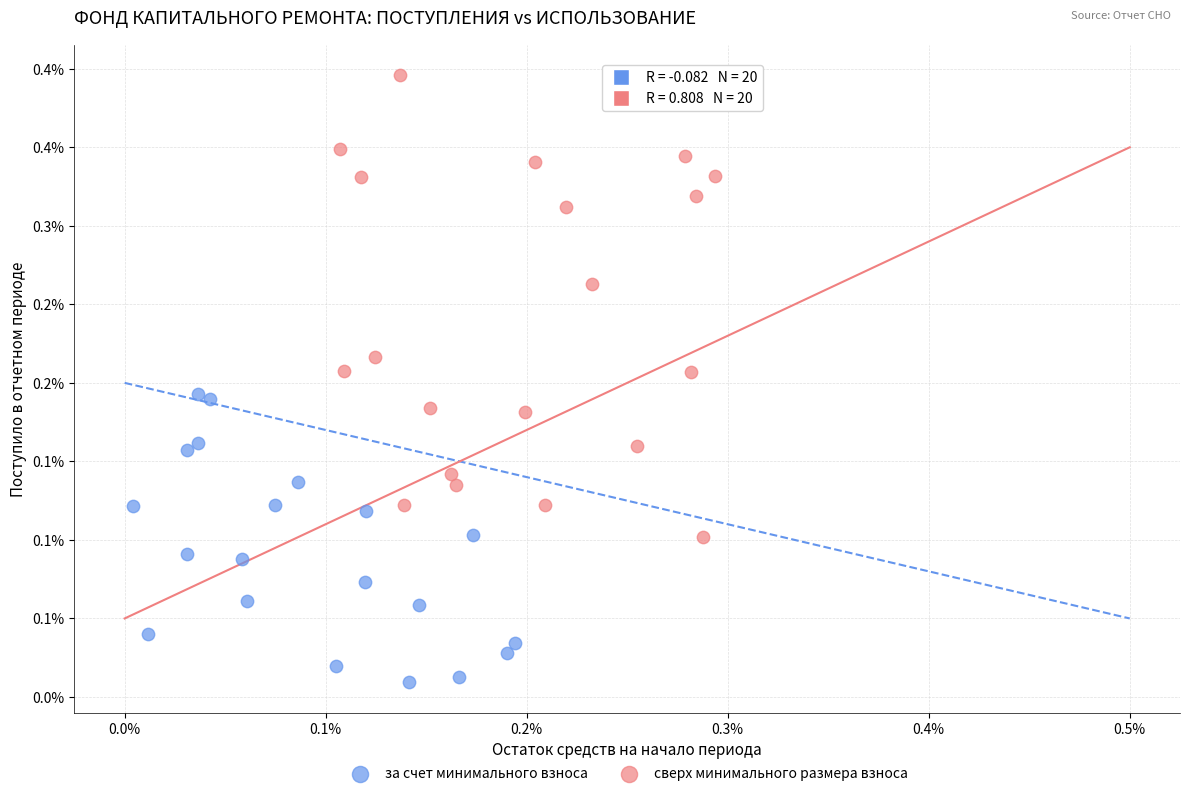

What are all the series names shown in the legend?

за счет минимального взноса, сверх минимального размера взноса